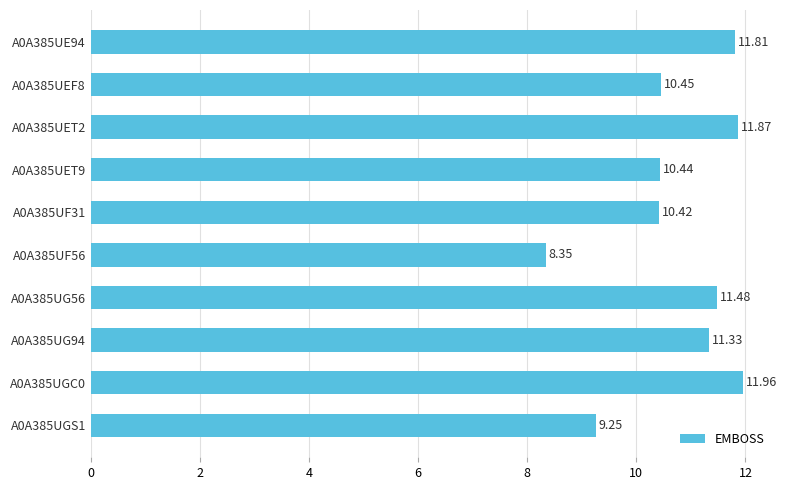

Does the chart contain stacked bars?

No